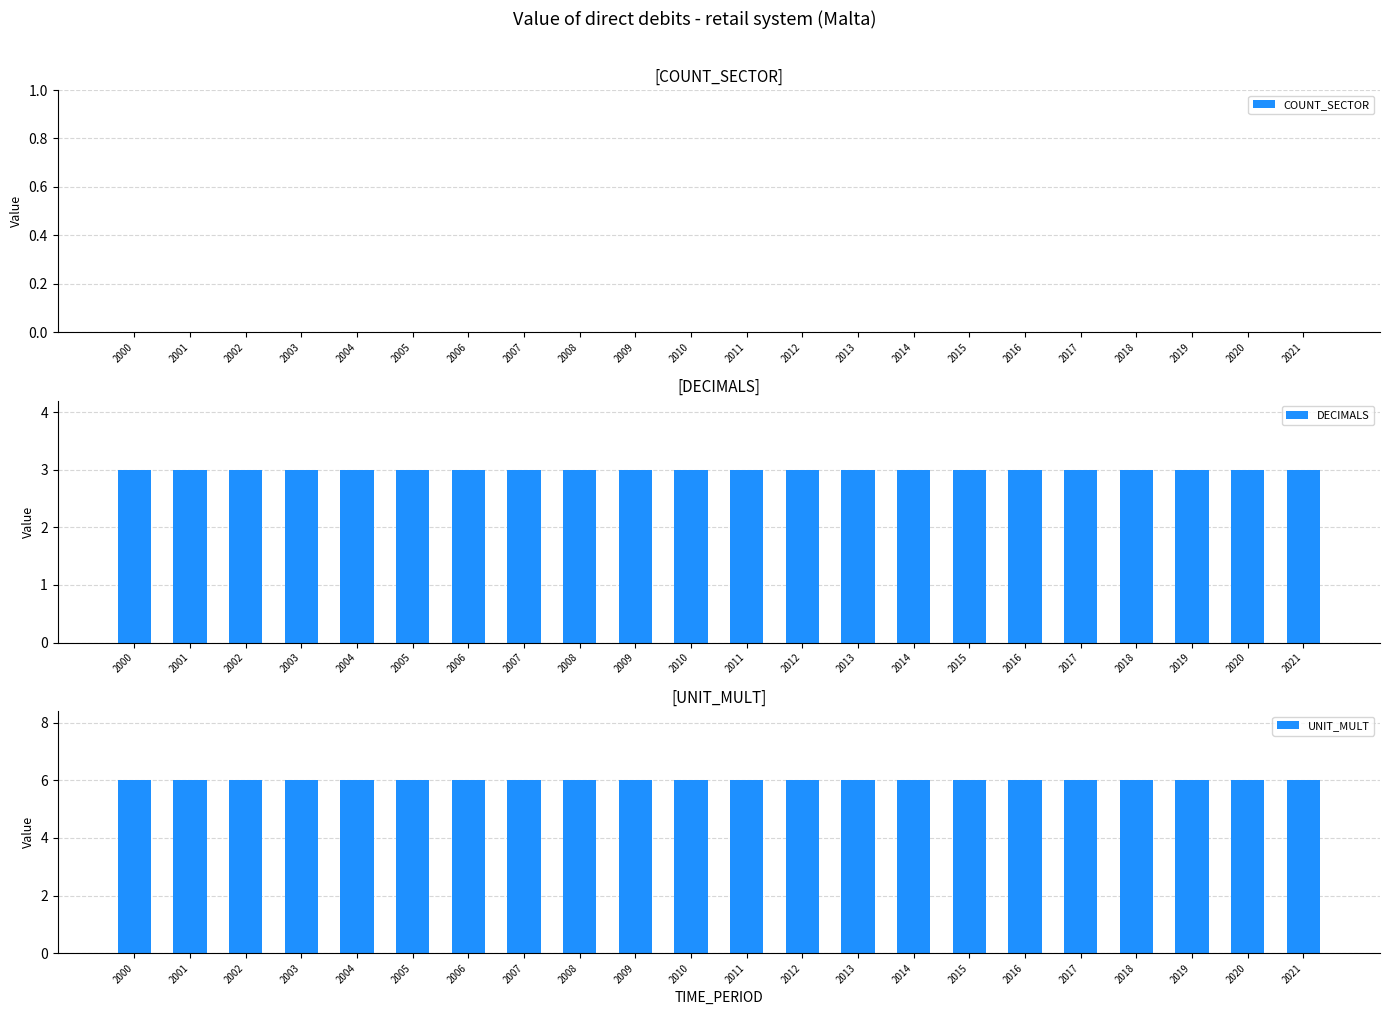

What is the spread (max minus min) of values at 2013?

6